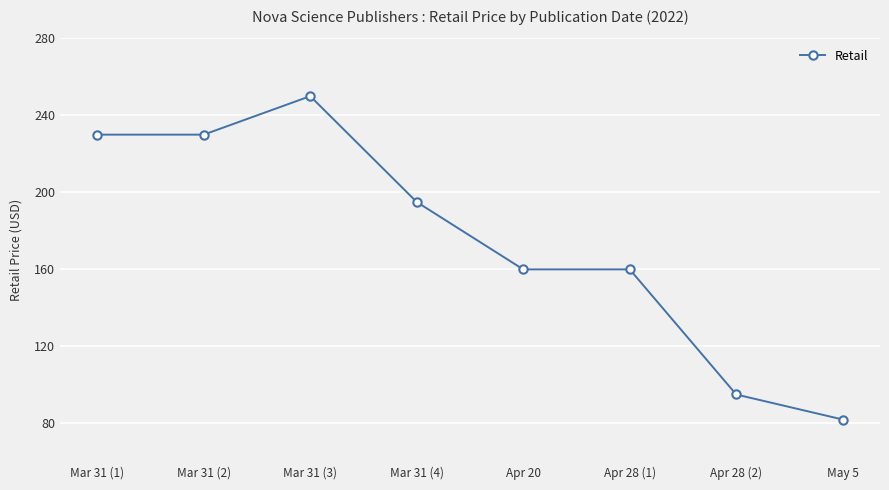

What is the sum of all values?

1402